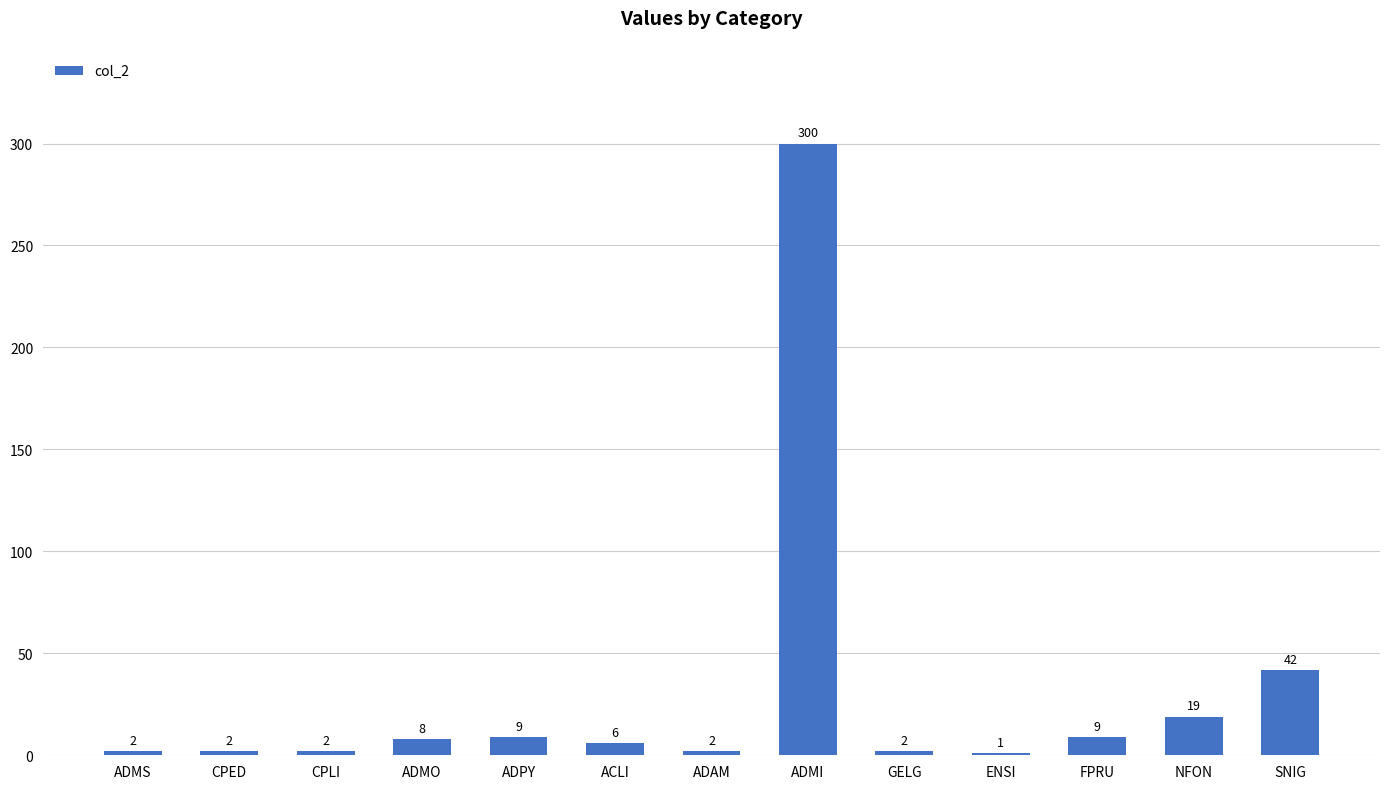

What is the greatest value displayed?

300